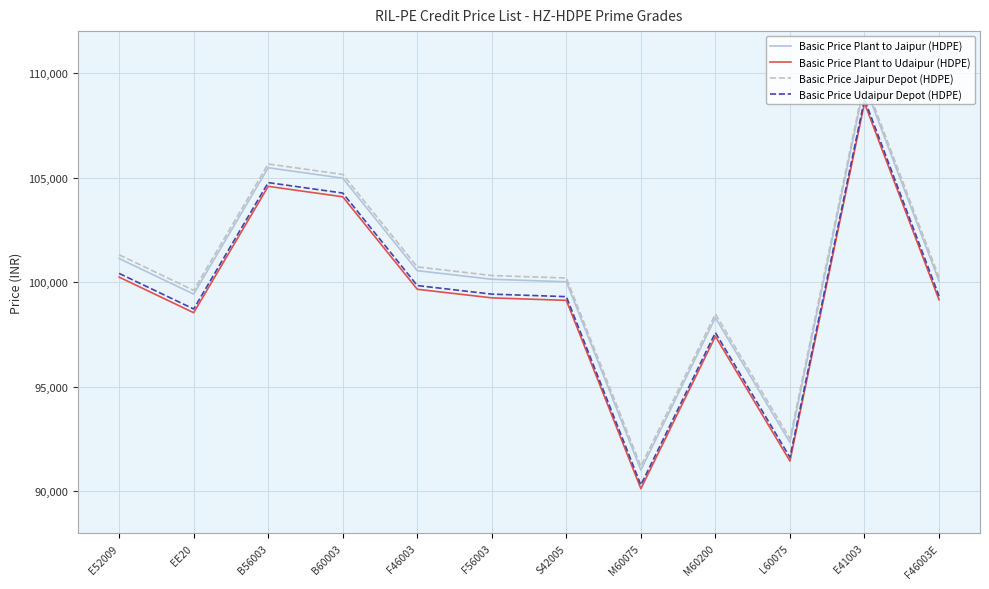

Which category has the highest value in the Basic Price Udaipur Depot (HDPE) series?

E41003